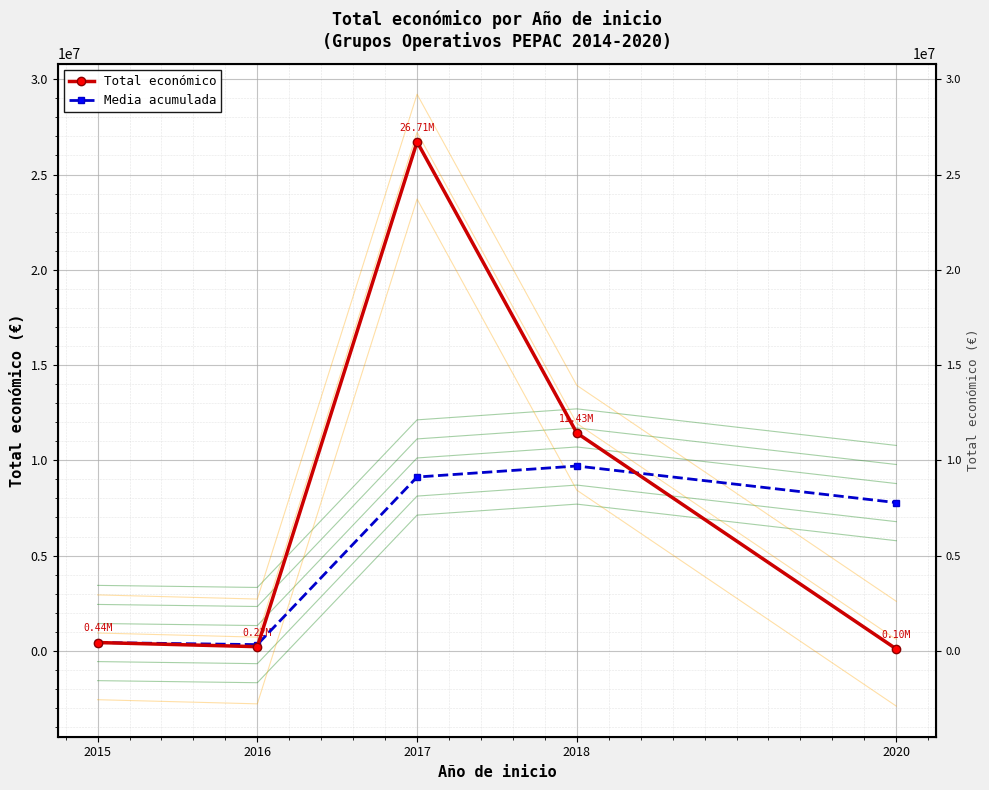

Is it true that Media acumulada equals 1937830.5 at 2017?

False